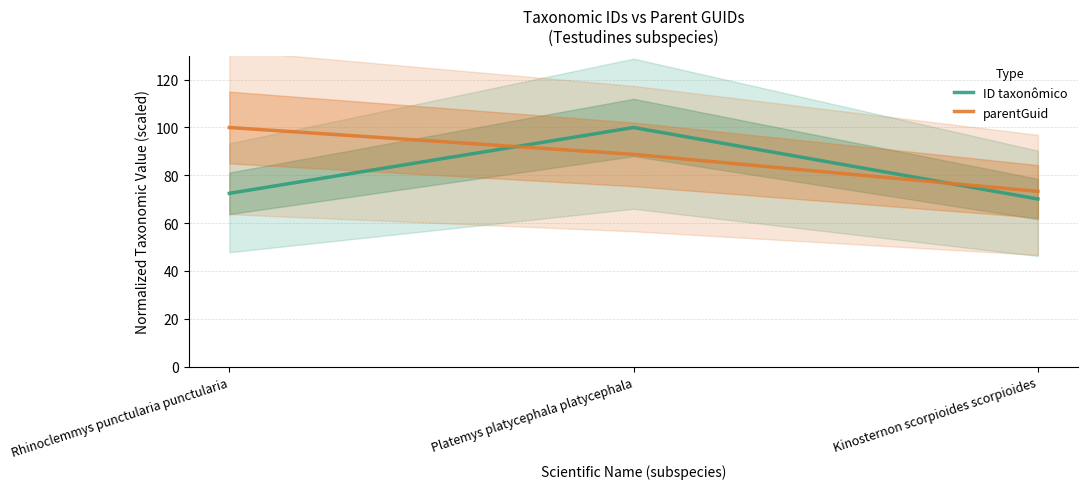

What are all the series names shown in the legend?

ID taxonômico, parentGuid